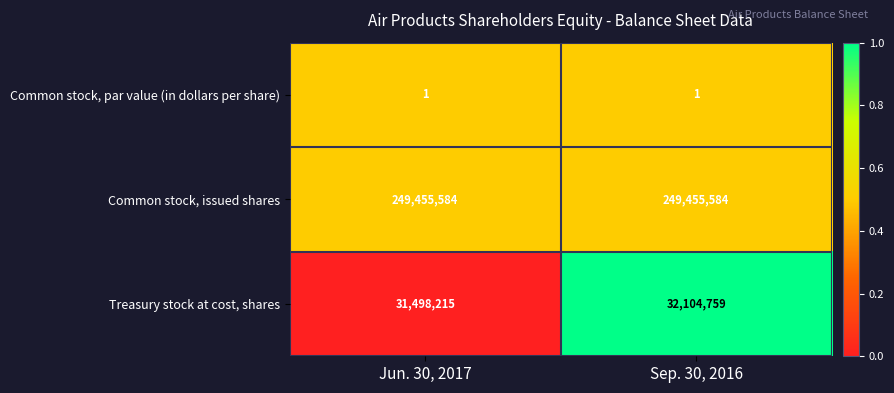

Rank the series by their maximum value, from lowest to highest.

Common stock, par value (in dollars per share), Treasury stock at cost, shares, Common stock, issued shares